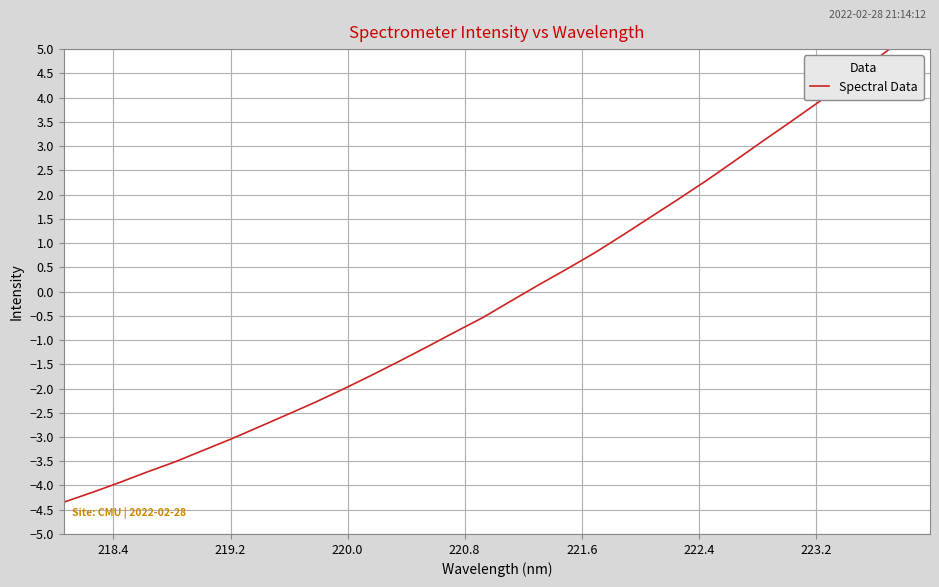

What is the minimum value shown in the chart?

-4.3